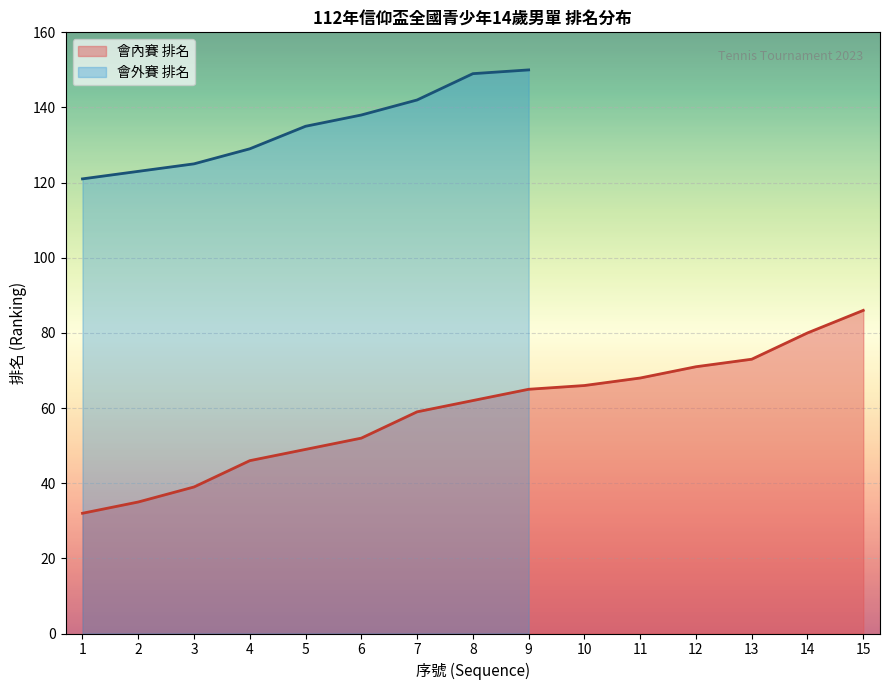

What is the change in value from 4 to 5?

+3